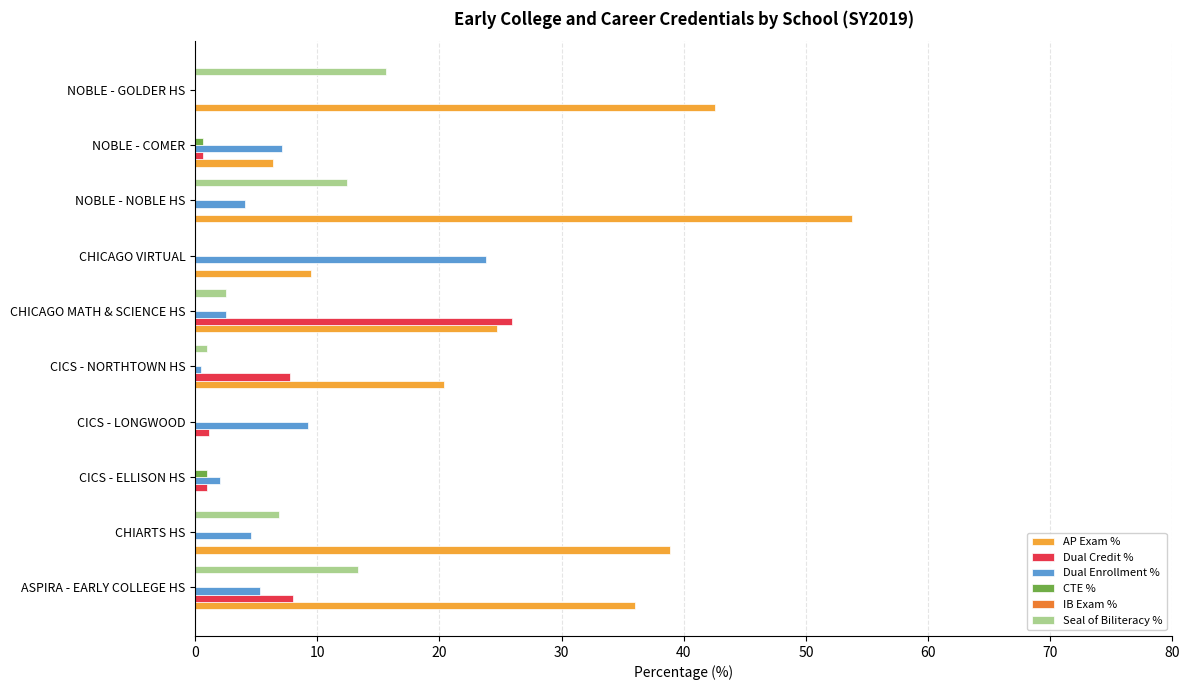

What is the sum of all AP Exam % values?

232.3